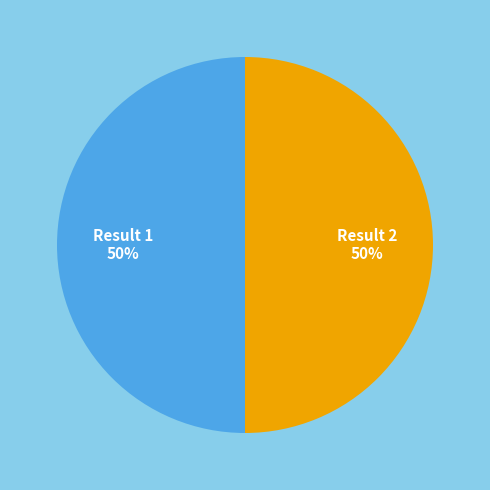

To the nearest percent, what is the average slice percentage?

50%